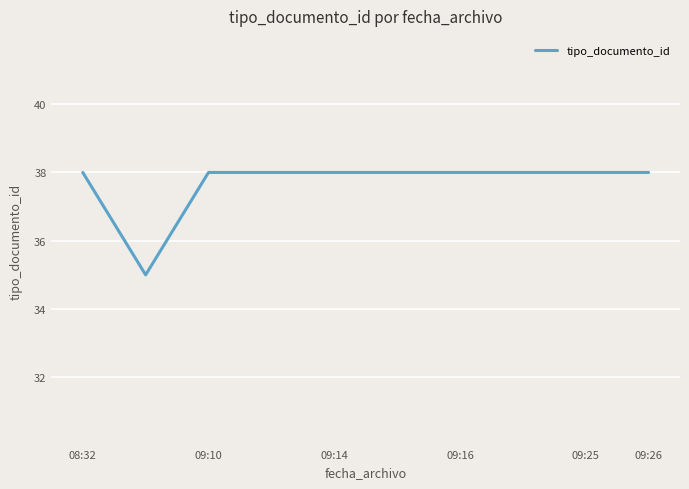

Reading left to right, transcribe all the data shown in this chart.

38	35	38	38	38	38	38	38	38	38